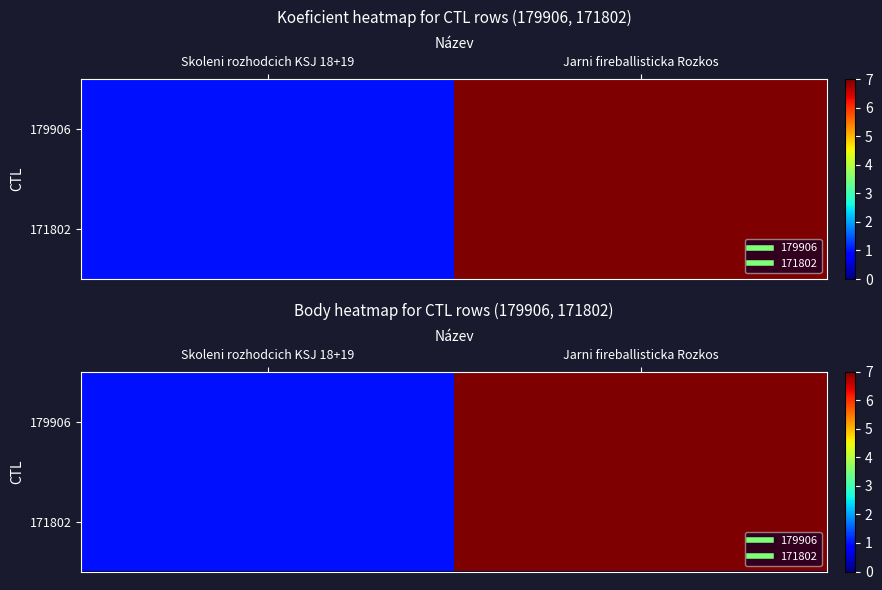

Which series has the largest range (max minus min)?

179906